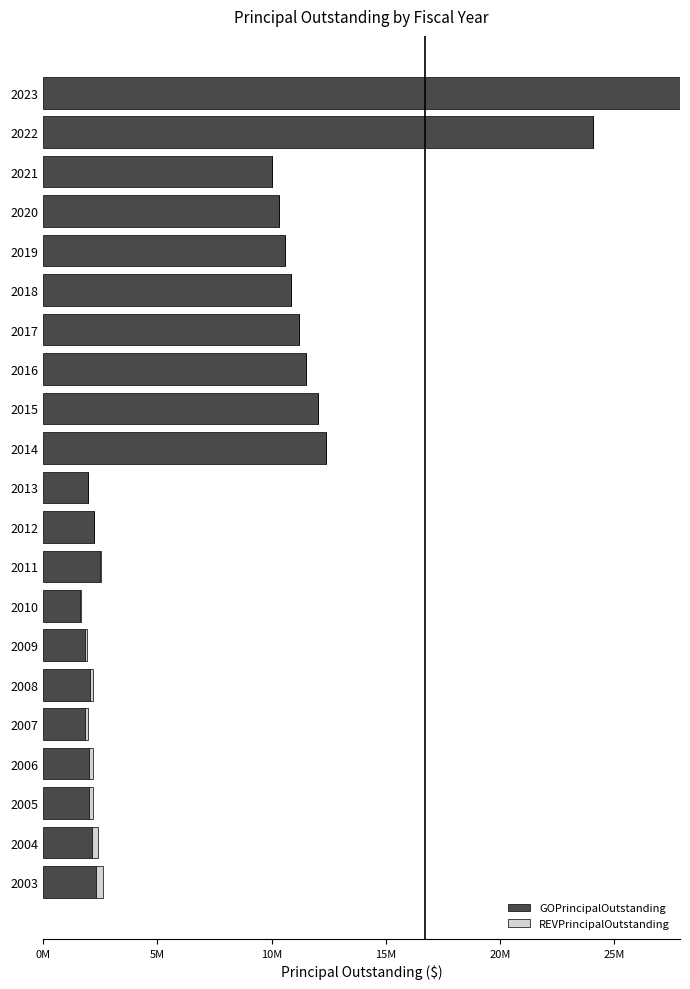

What are all the series names shown in the legend?

GOPrincipalOutstanding, REVPrincipalOutstanding